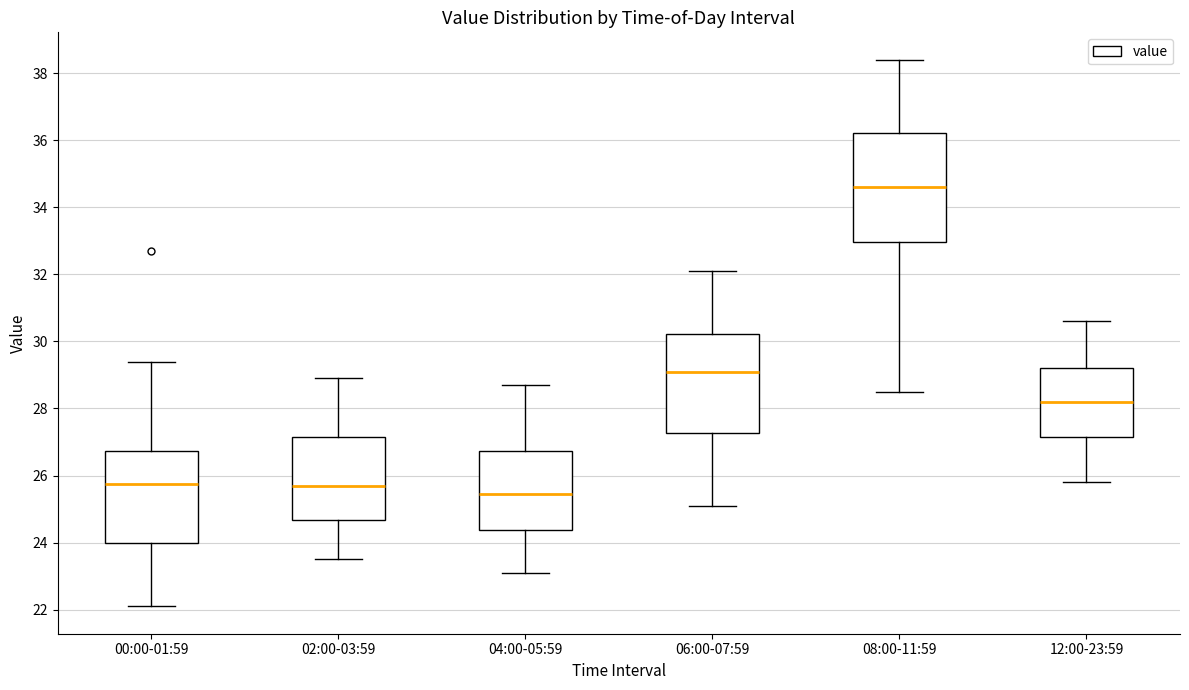

Which box is the tallest, from its lower edge to its upper edge?

08:00-11:59